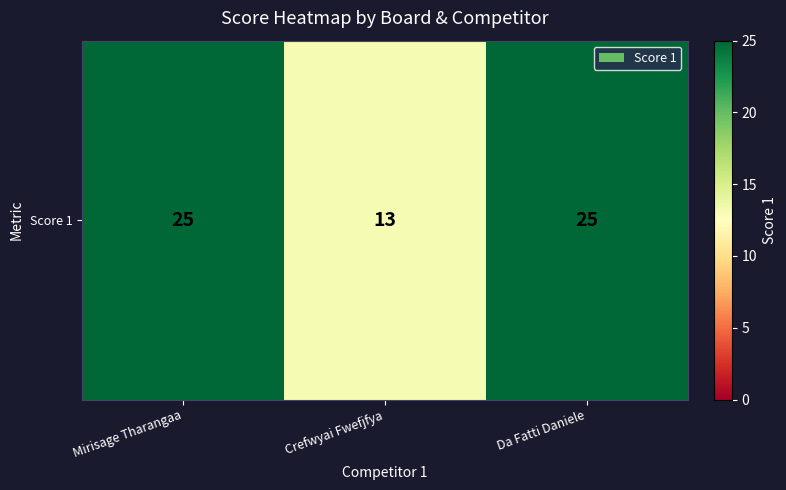

What is the average value?

21